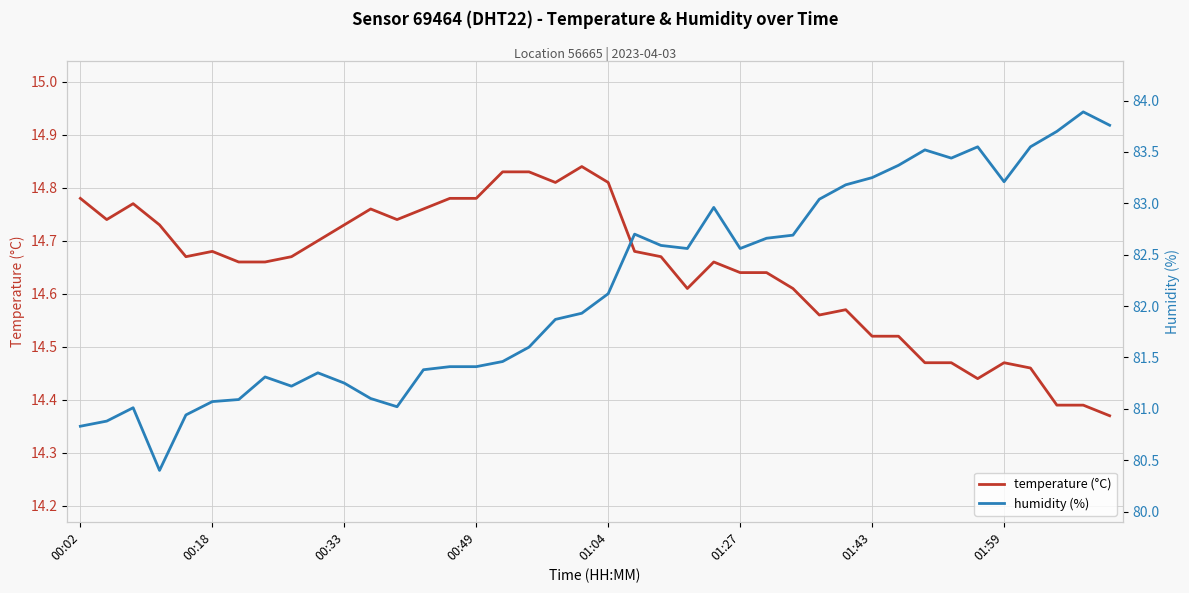

What are all the series names shown in the legend?

temperature (°C), humidity (%)